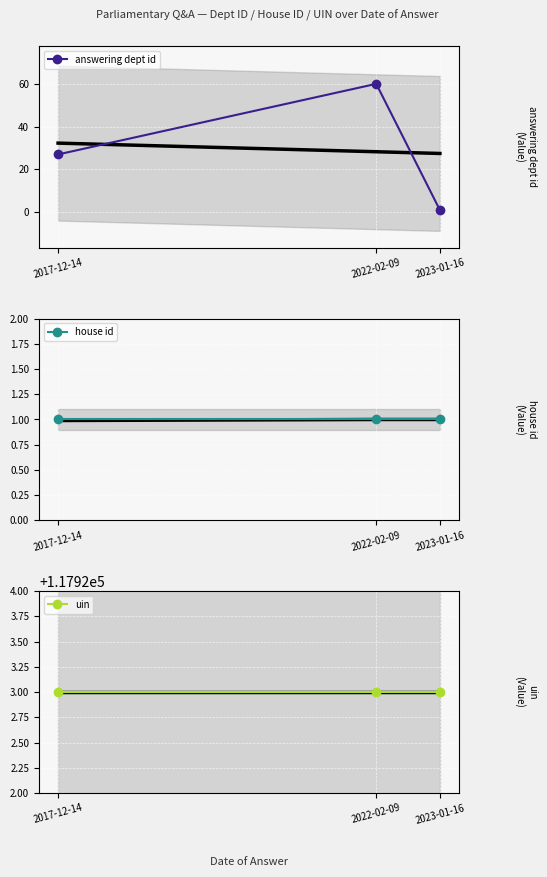

Between 2017-12-14 and 2022-02-09, which is larger?

2022-02-09